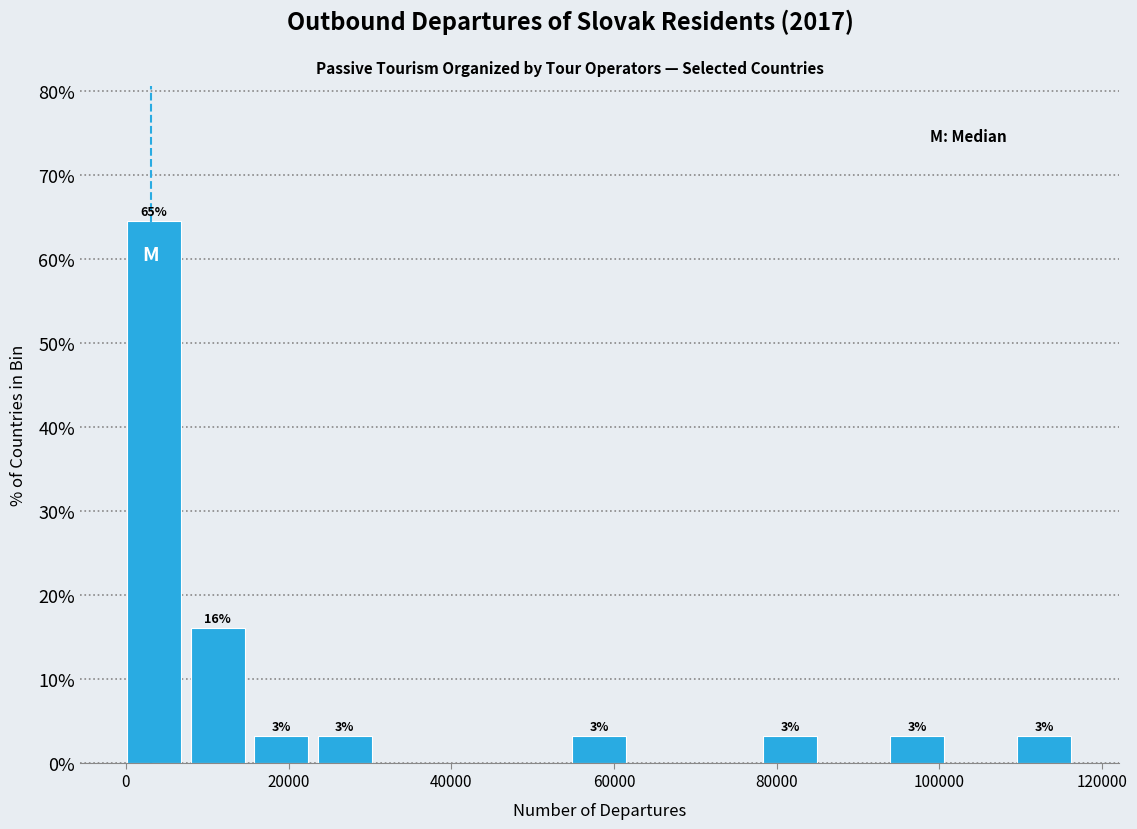

Read against the x-axis, roughly where is the centre of the tallest bar?

4000